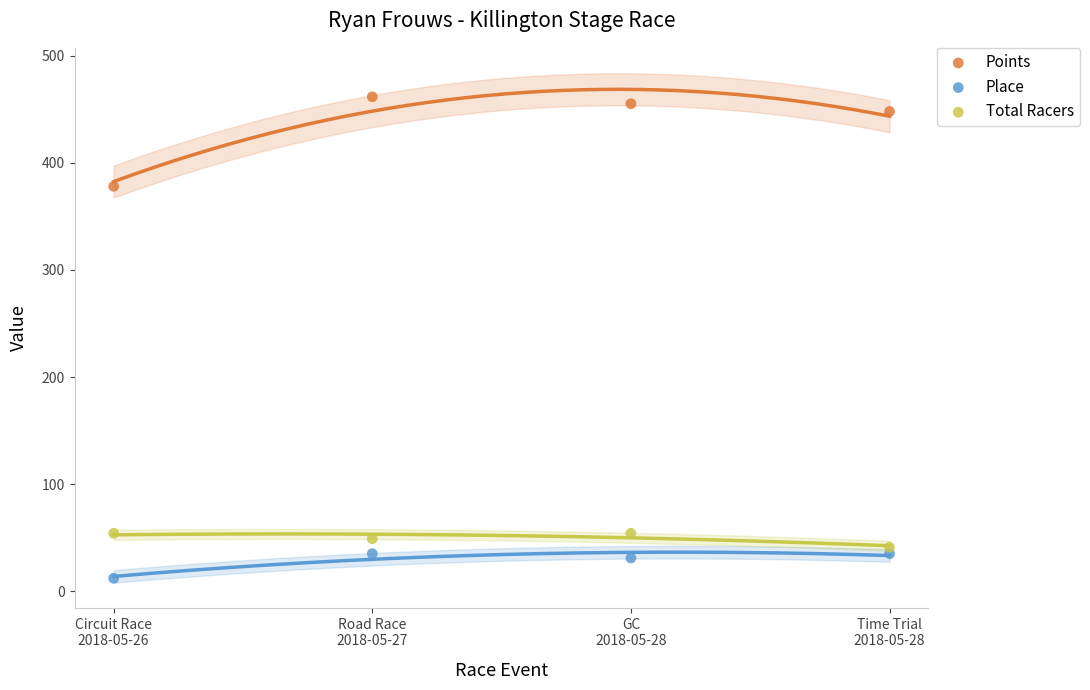

In the Points series, what Y value is closest to 419?

448.0